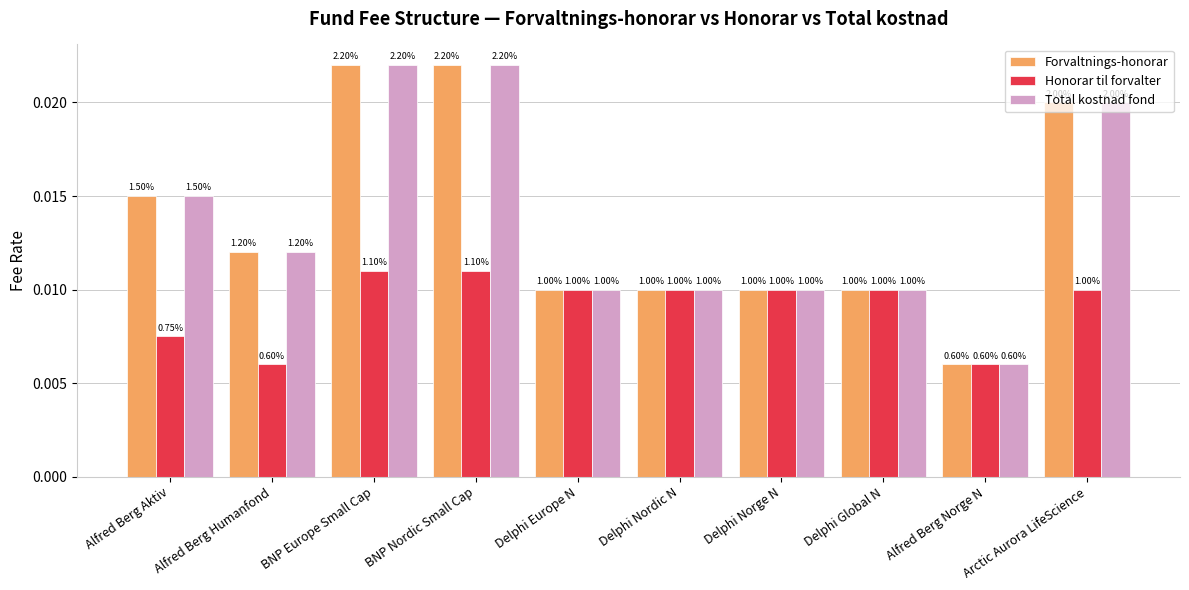

What are all the series names shown in the legend?

Forvaltnings-honorar, Honorar til forvalter, Total kostnad fond